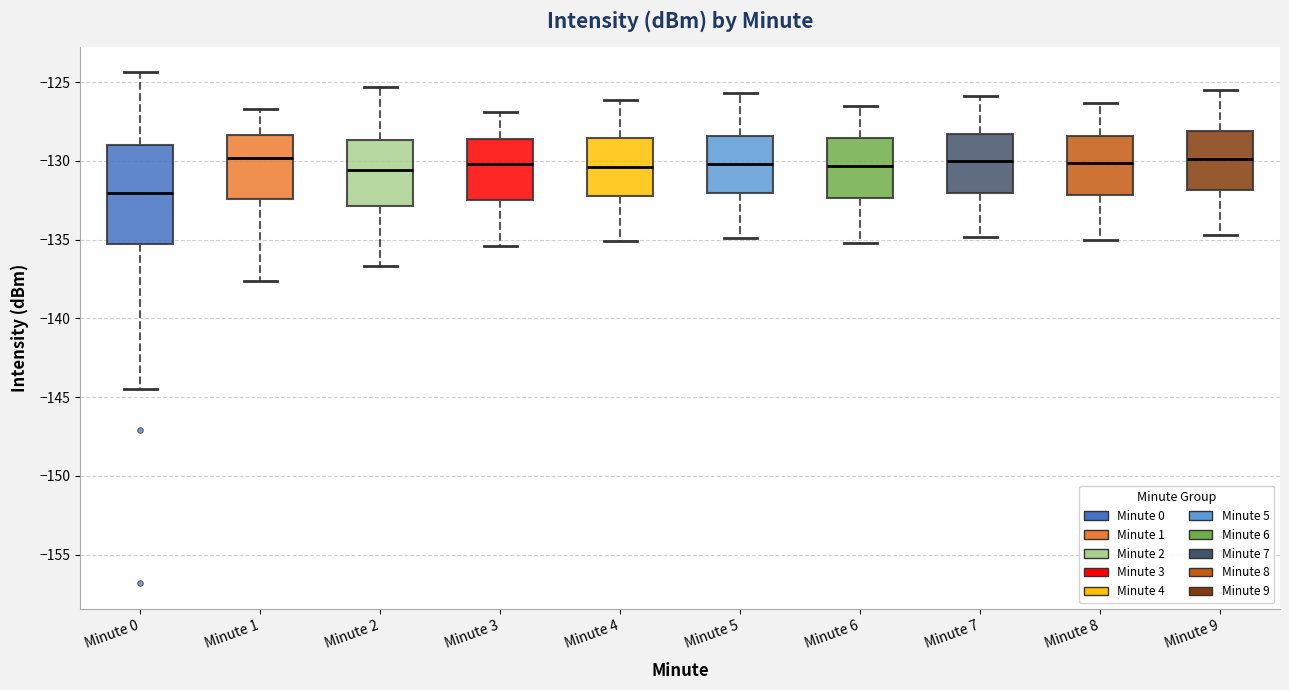

Reading left to right, read every box against the y-axis: the position of its median line, the range the box covers, and the ends of its whiskers. The values are not printed on the chart, so give them approximately, as read against the axis.

Minute 0: median -132.0, box -135.5 to -129.0, whiskers -144.5 to -124.5
Minute 1: median -130.0, box -132.5 to -128.5, whiskers -137.5 to -126.5
Minute 2: median -130.5, box -133.0 to -128.5, whiskers -136.5 to -125.5
Minute 3: median -130.0, box -132.5 to -128.5, whiskers -135.5 to -127.0
Minute 4: median -130.5, box -132.0 to -128.5, whiskers -135.0 to -126.0
Minute 5: median -130.0, box -132.0 to -128.5, whiskers -135.0 to -125.5
Minute 6: median -130.5, box -132.5 to -128.5, whiskers -135.0 to -126.5
Minute 7: median -130.0, box -132.0 to -128.5, whiskers -135.0 to -126.0
Minute 8: median -130.0, box -132.0 to -128.5, whiskers -135.0 to -126.5
Minute 9: median -130.0, box -132.0 to -128.0, whiskers -134.5 to -125.5